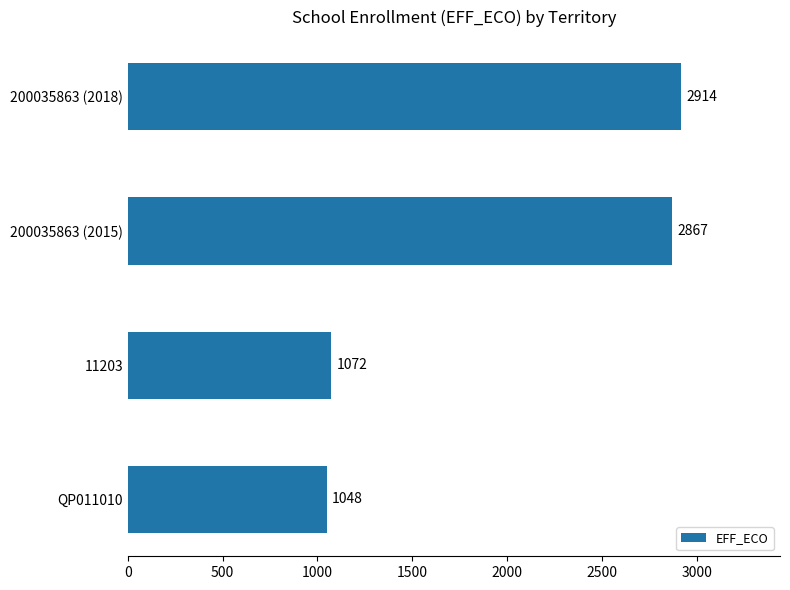

How many data points are less than 2867?

2